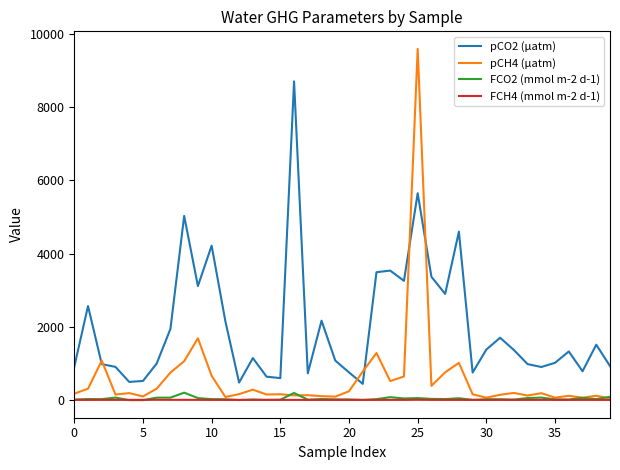

Which series has the largest range (max minus min)?

pCH4 (µatm)